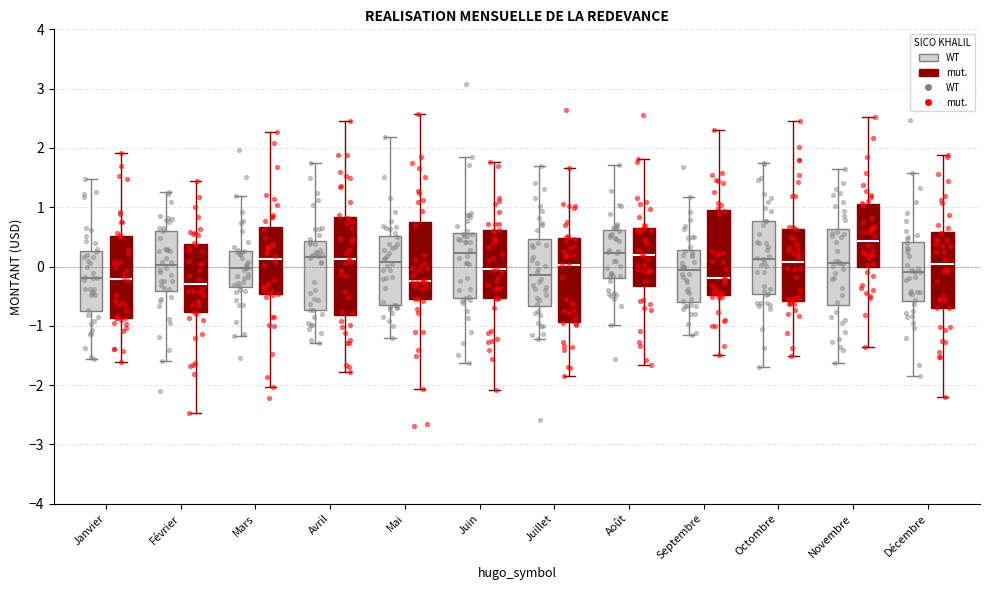

Reading left to right, transcribe this box plot: for each box, give where its median line is, the range the box spans, and where its two whiskers end, as read against the y-axis. The values are not printed on the chart, so give them approximately, as read against the axis.

Janvier (WT): median -0.2, box -0.7 to 0.3, whiskers -1.6 to 1.5
Janvier (mut.): median -0.2, box -0.9 to 0.5, whiskers -1.6 to 1.9
Février (WT): median 0.0, box -0.4 to 0.6, whiskers -1.6 to 1.3
Février (mut.): median -0.3, box -0.8 to 0.4, whiskers -2.5 to 1.4
Mars (WT): median 0.0, box -0.4 to 0.3, whiskers -1.2 to 1.2
Mars (mut.): median 0.1, box -0.5 to 0.7, whiskers -2.0 to 2.3
Avril (WT): median 0.2, box -0.7 to 0.4, whiskers -1.3 to 1.8
Avril (mut.): median 0.1, box -0.8 to 0.8, whiskers -1.8 to 2.4
Mai (WT): median 0.1, box -0.7 to 0.5, whiskers -1.2 to 2.2
Mai (mut.): median -0.2, box -0.6 to 0.8, whiskers -2.1 to 2.6
Juin (WT): median 0.2, box -0.5 to 0.6, whiskers -1.6 to 1.9
Juin (mut.): median 0.0, box -0.5 to 0.6, whiskers -2.1 to 1.8
Juillet (WT): median -0.1, box -0.7 to 0.5, whiskers -1.2 to 1.7
Juillet (mut.): median 0.0, box -0.9 to 0.5, whiskers -1.8 to 1.7
Août (WT): median 0.2, box -0.2 to 0.6, whiskers -1.0 to 1.7
Août (mut.): median 0.2, box -0.3 to 0.6, whiskers -1.7 to 1.8
Septembre (WT): median -0.1, box -0.6 to 0.3, whiskers -1.2 to 1.2
Septembre (mut.): median -0.2, box -0.5 to 0.9, whiskers -1.5 to 2.3
Octombre (WT): median 0.1, box -0.5 to 0.8, whiskers -1.7 to 1.8
Octombre (mut.): median 0.1, box -0.6 to 0.6, whiskers -1.5 to 2.5
Novembre (WT): median 0.1, box -0.6 to 0.6, whiskers -1.6 to 1.6
Novembre (mut.): median 0.4, box 0.0 to 1.0, whiskers -1.4 to 2.5
Décembre (WT): median -0.1, box -0.6 to 0.4, whiskers -1.8 to 1.6
Décembre (mut.): median 0.0, box -0.7 to 0.6, whiskers -2.2 to 1.9